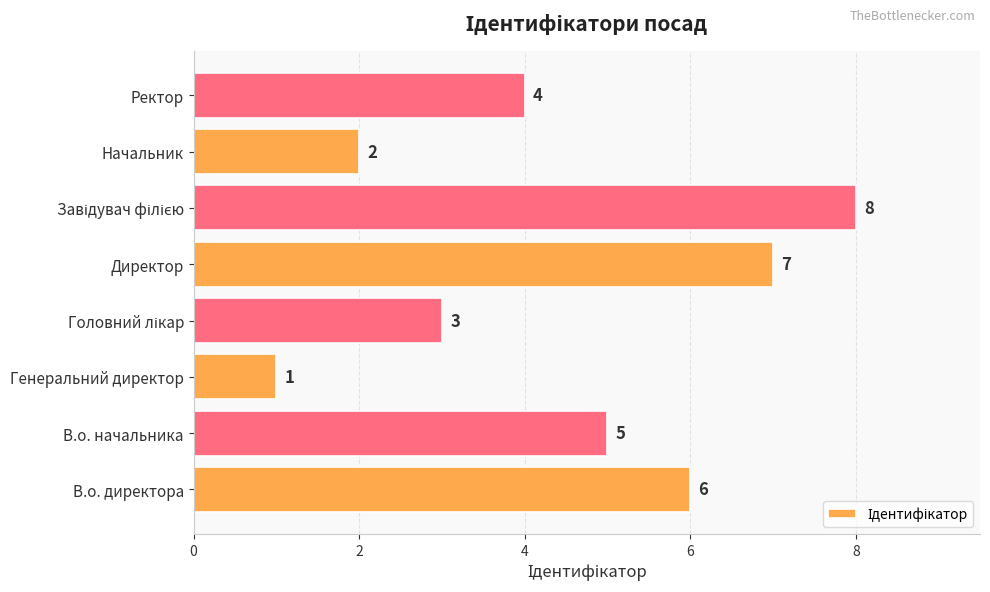

What is the difference between the maximum and minimum values?

7